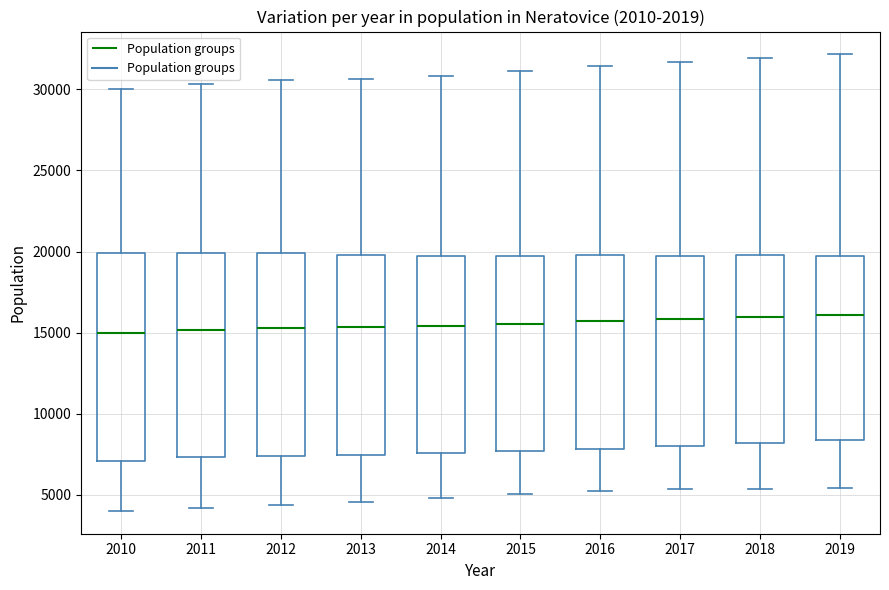

Reading left to right, read every box against the y-axis: the position of its median line, the range the box covers, and the ends of its whiskers. The values are not printed on the chart, so give them approximately, as read against the axis.

2010: median 15000, box 7000 to 20000, whiskers 4000 to 30000
2011: median 15000, box 7500 to 20000, whiskers 4000 to 30500
2012: median 15500, box 7500 to 20000, whiskers 4500 to 30500
2013: median 15500, box 7500 to 20000, whiskers 4500 to 30500
2014: median 15500, box 7500 to 19500, whiskers 5000 to 31000
2015: median 15500, box 7500 to 19500, whiskers 5000 to 31000
2016: median 15500, box 8000 to 20000, whiskers 5500 to 31500
2017: median 16000, box 8000 to 19500, whiskers 5500 to 31500
2018: median 16000, box 8000 to 20000, whiskers 5500 to 32000
2019: median 16000, box 8500 to 19500, whiskers 5500 to 32000